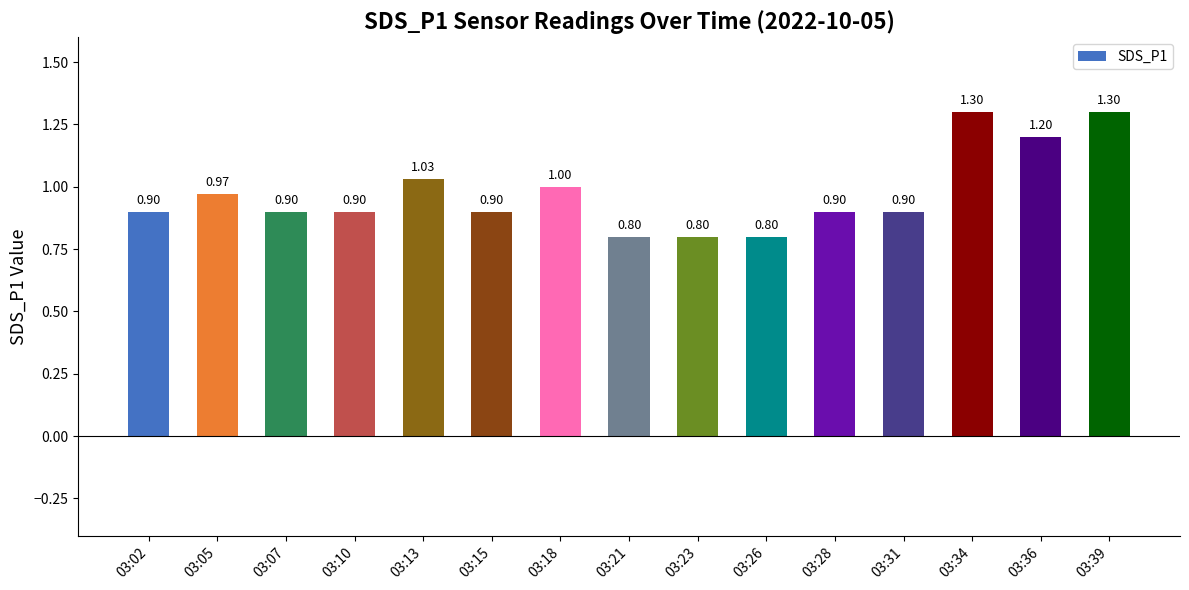

Is it true that the value at 03:07 is 0.9?

True